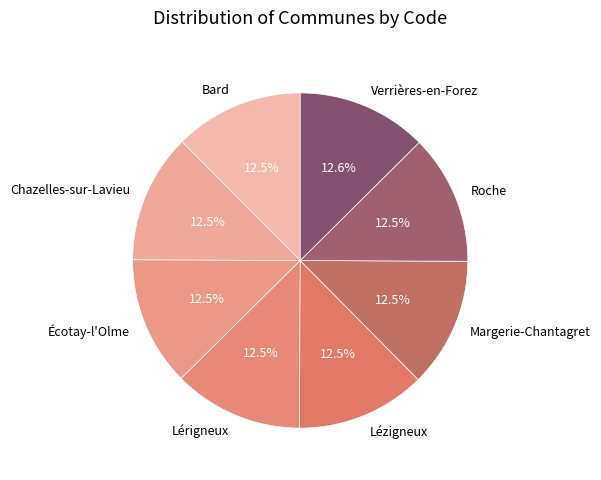

What is the ratio of the value at Bard to the value at Verrières-en-Forez?

1.0